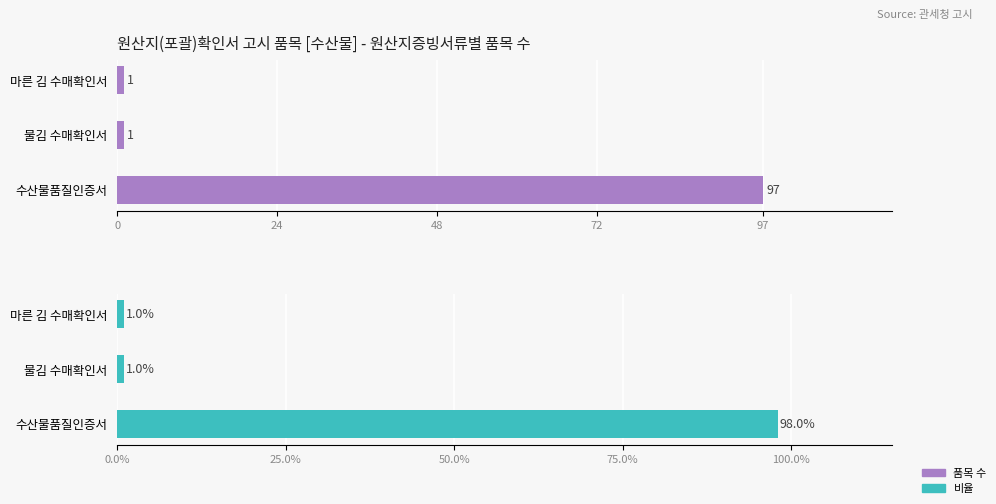

The 원산지증빙서류 품목 수 series shows 143 at 수산물품질인증서. True or false?

False